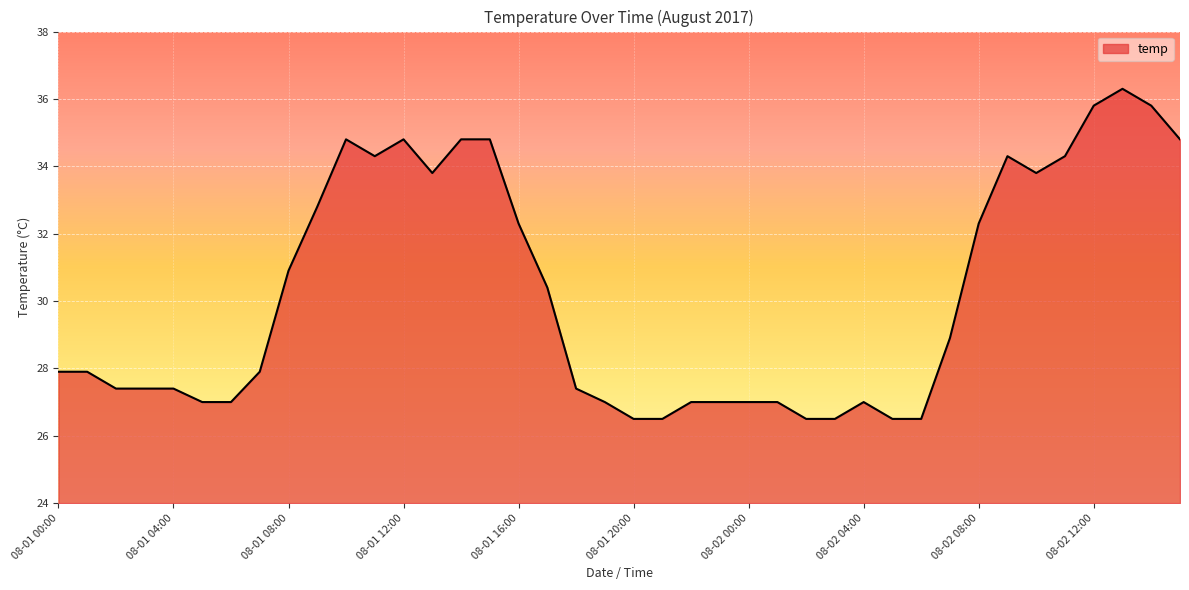

What is the greatest value displayed?

36.3